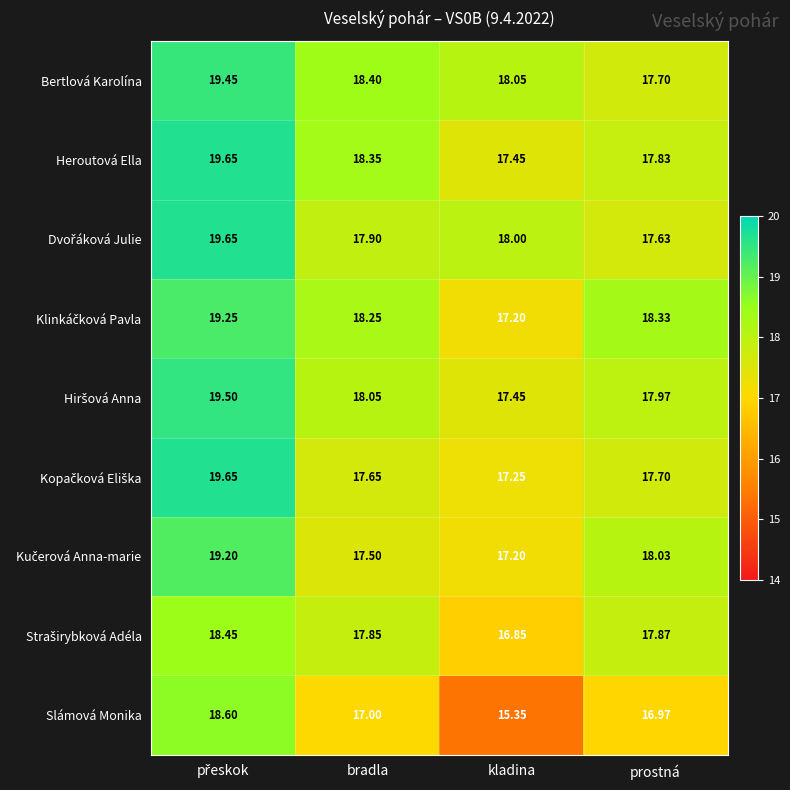

Which series has the widest spread of values?

Slámová Monika